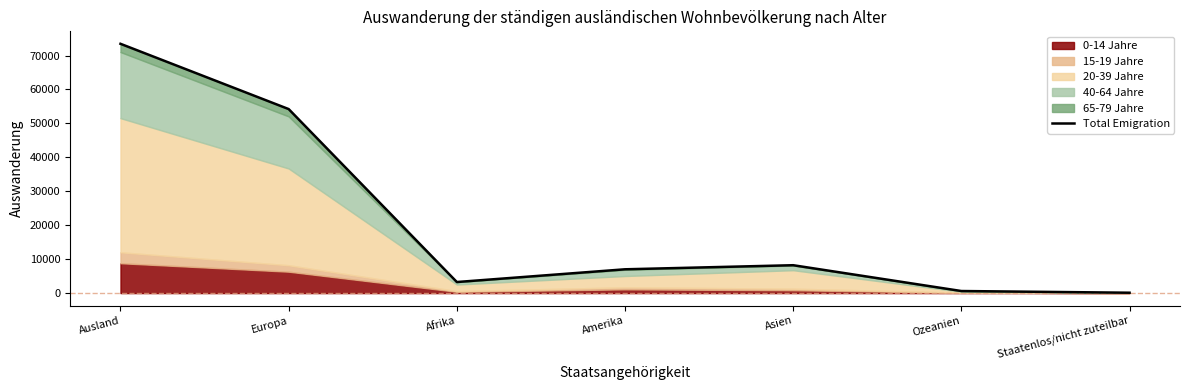

Approximately how many times larger is the value at Amerika compared to Europa?

0.1